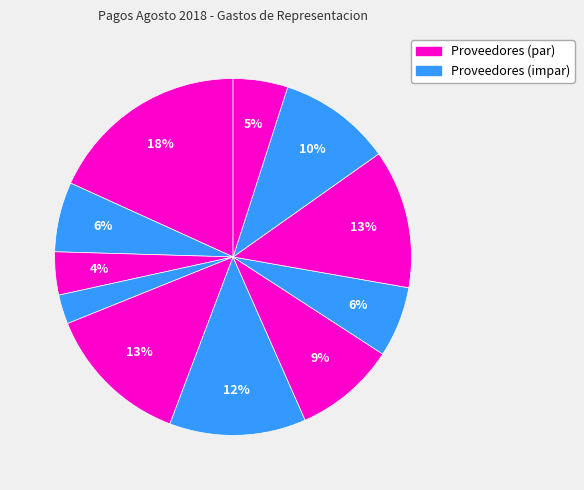

How many slices are in this pie chart?

11